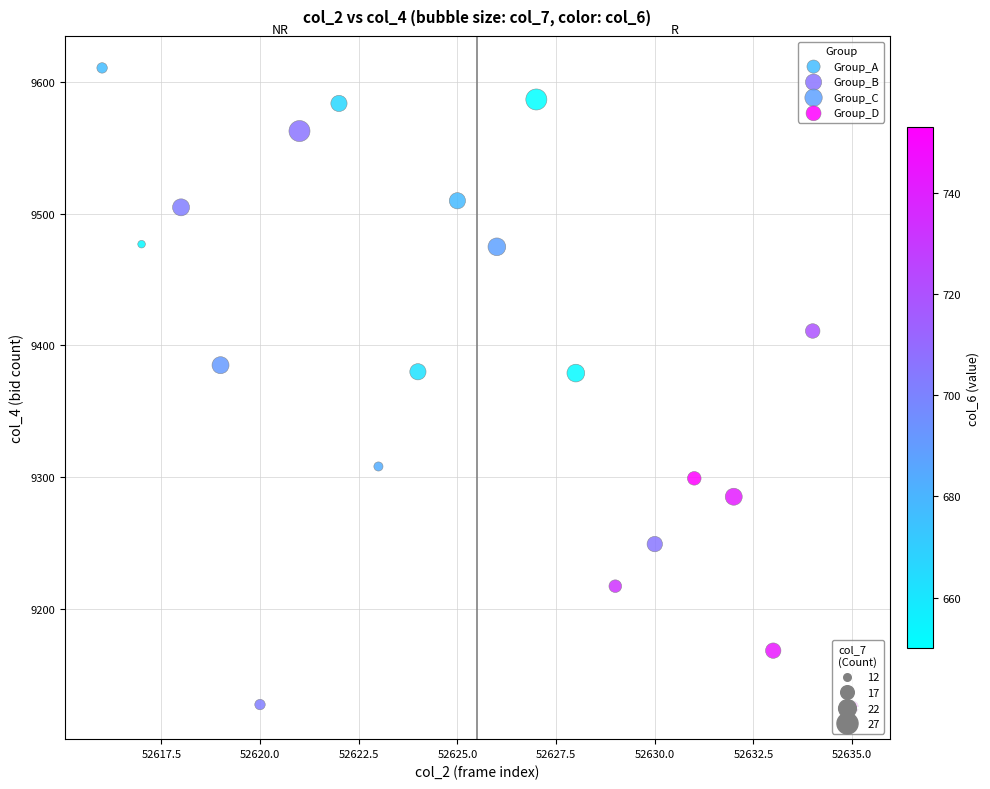

Which series contains the highest Y value?

Group_A